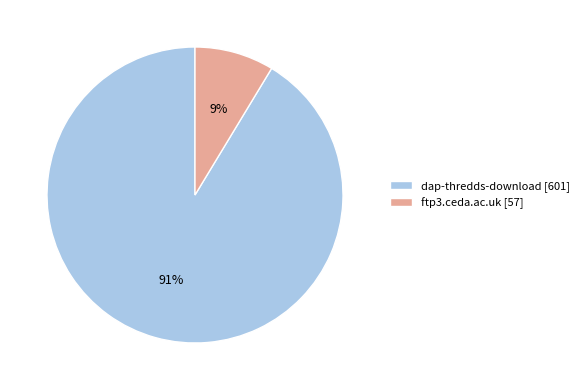

How many segments does this pie chart have?

2